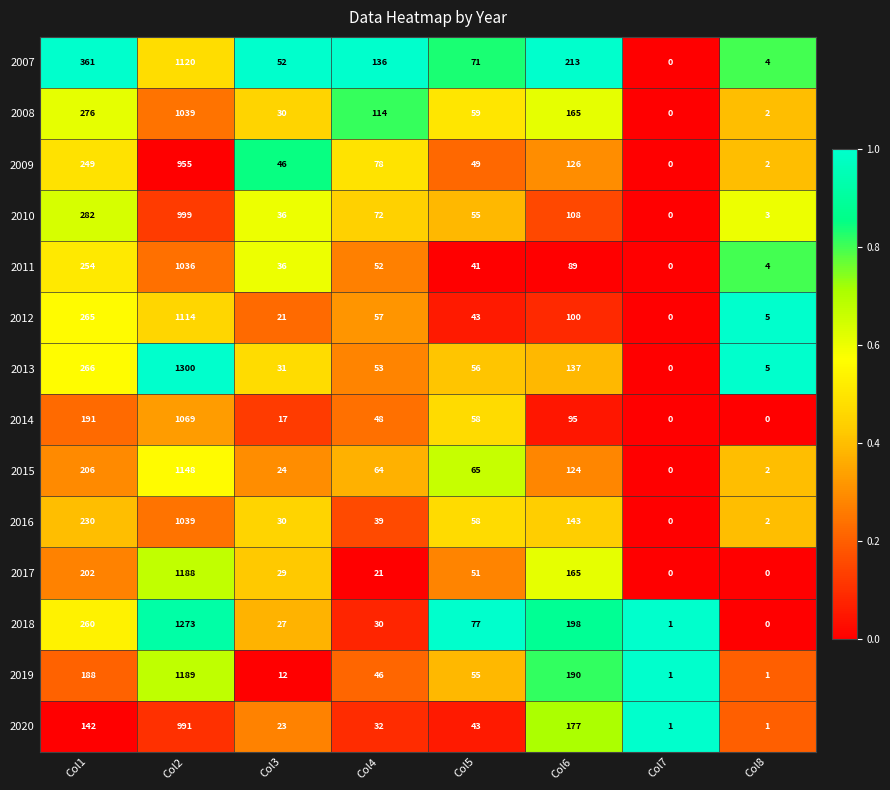

The 2007 series shows 557 at Col1. True or false?

False